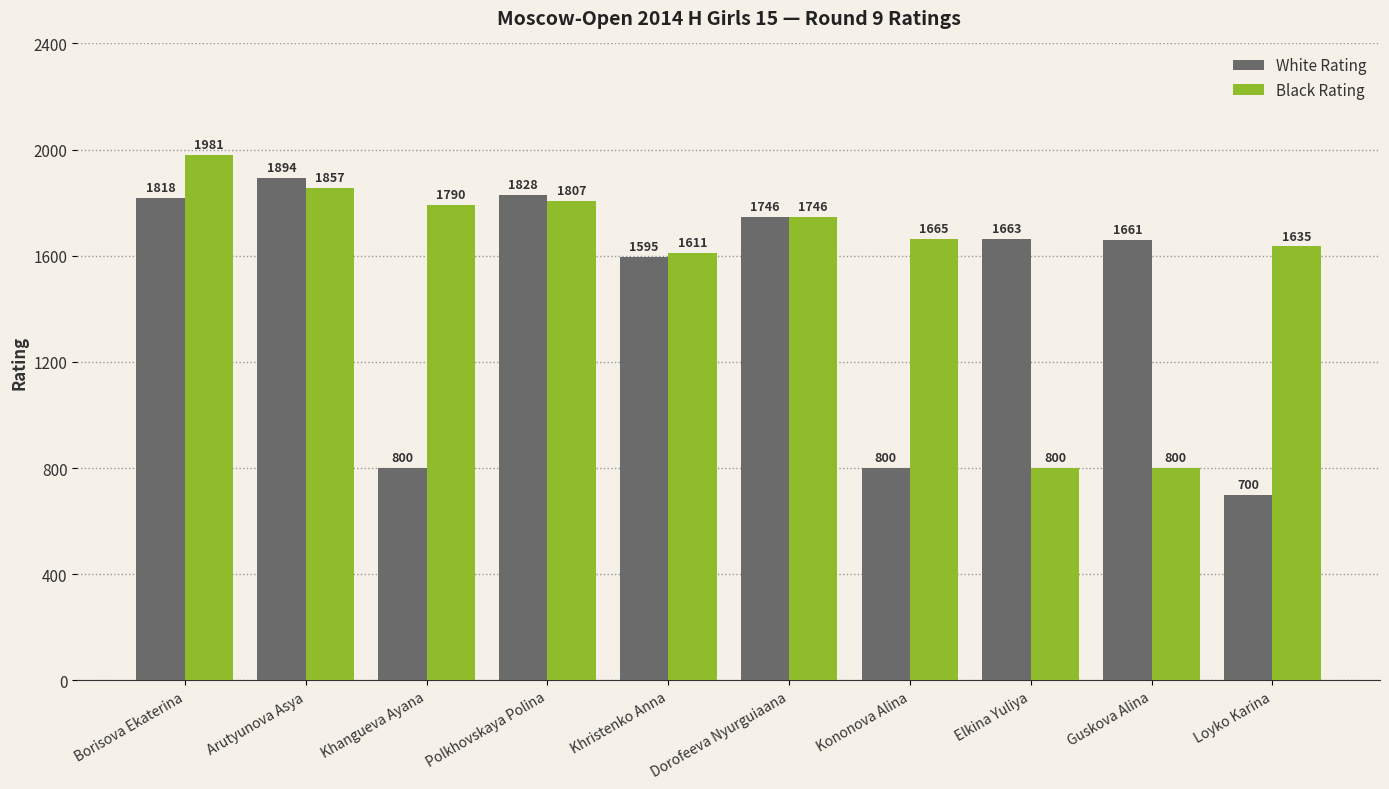

What is the difference between the second highest and minimum values in the Black Rating series?

1057